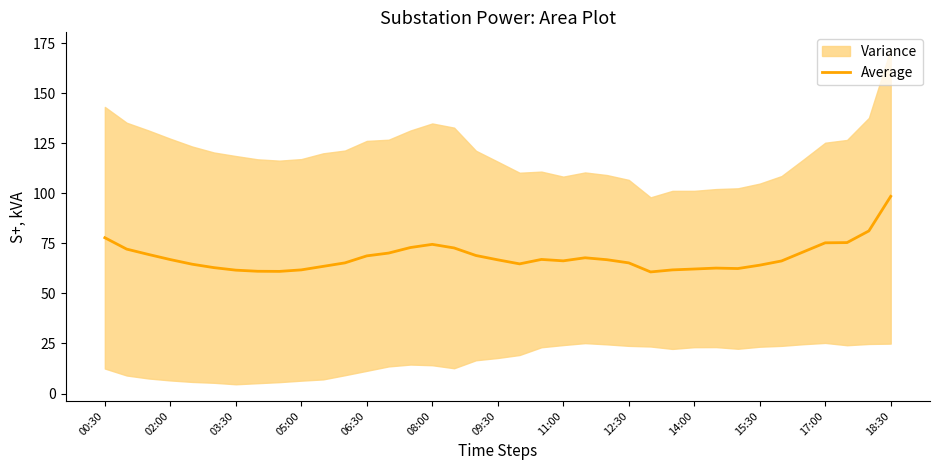

What is the minimum value for Average?

60.7